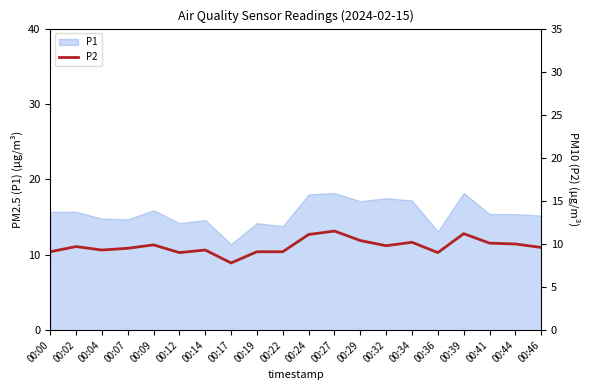

Rank the categories by value from lowest to highest.

00:17, 00:12, 00:36, 00:00, 00:19, 00:22, 00:04, 00:14, 00:07, 00:46, 00:02, 00:32, 00:09, 00:44, 00:41, 00:34, 00:29, 00:24, 00:39, 00:27